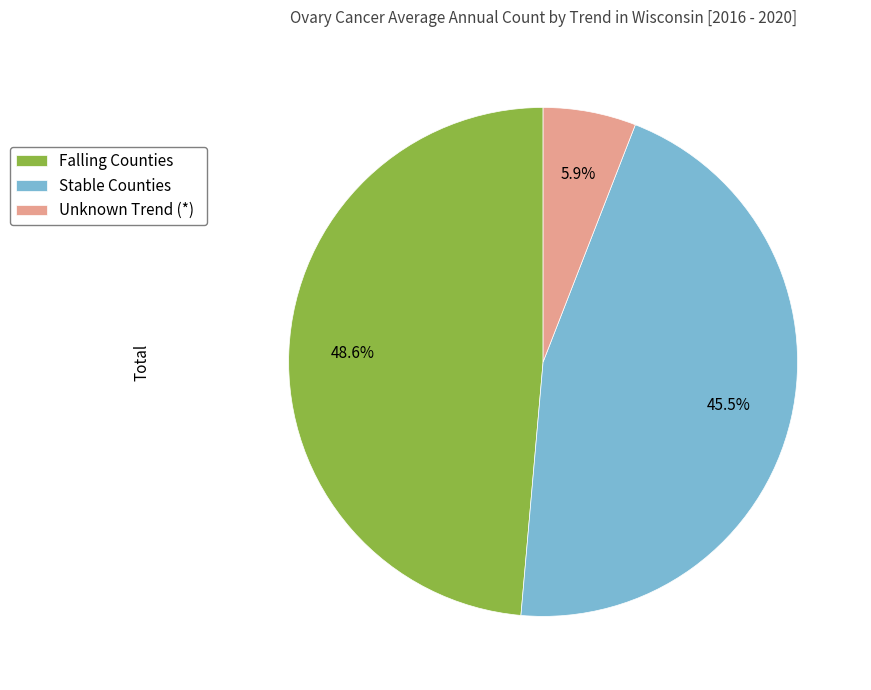

What portion of the pie excludes Unknown Trend (*)?

94.1%